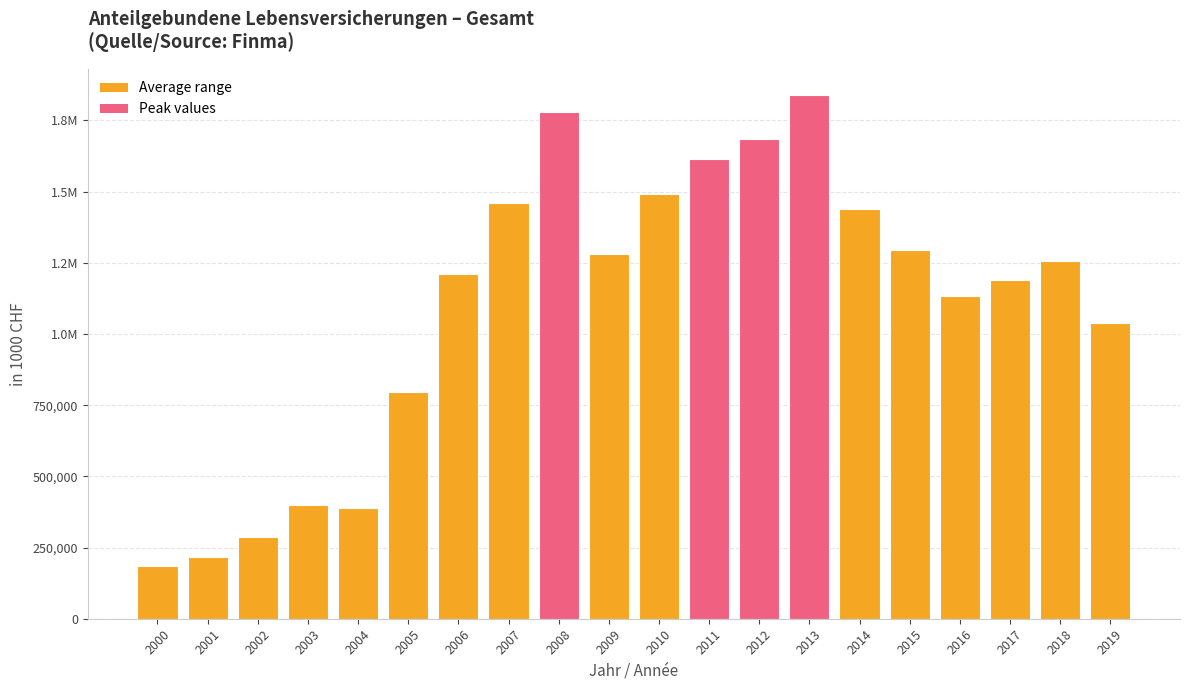

Does the chart contain any negative values?

No